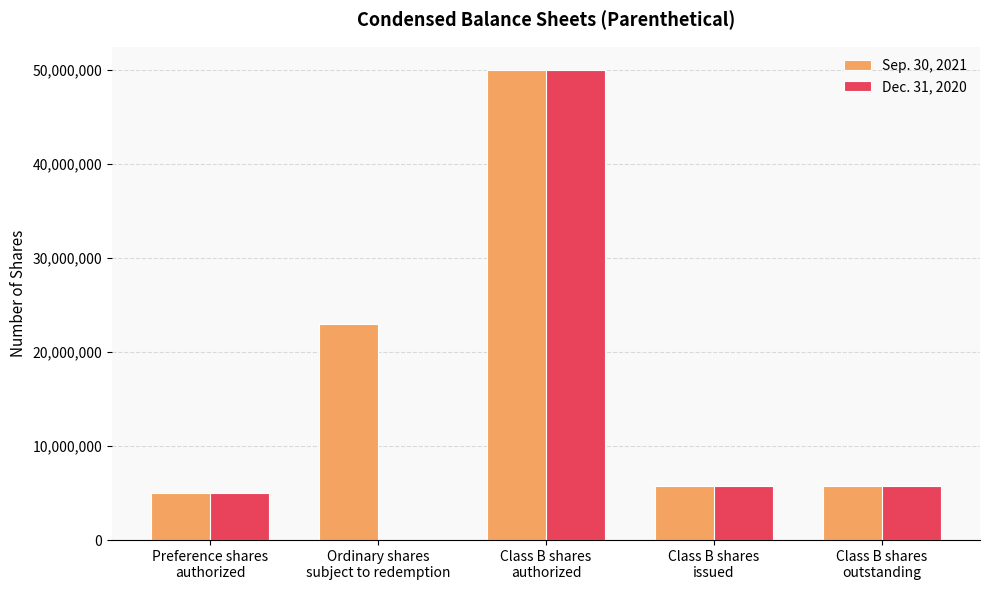

Which series has the largest total across all categories?

Sep. 30, 2021